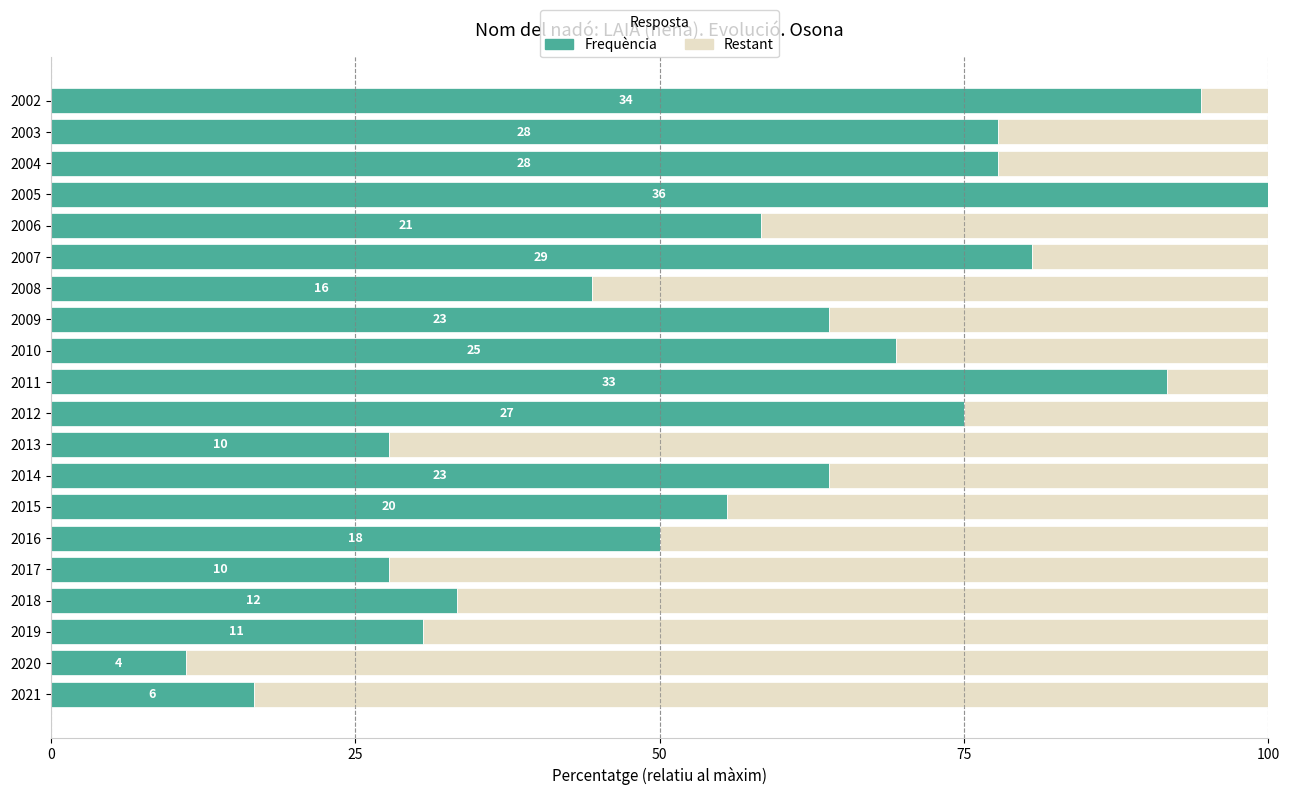

What is the maximum value for Frequència?

100.0